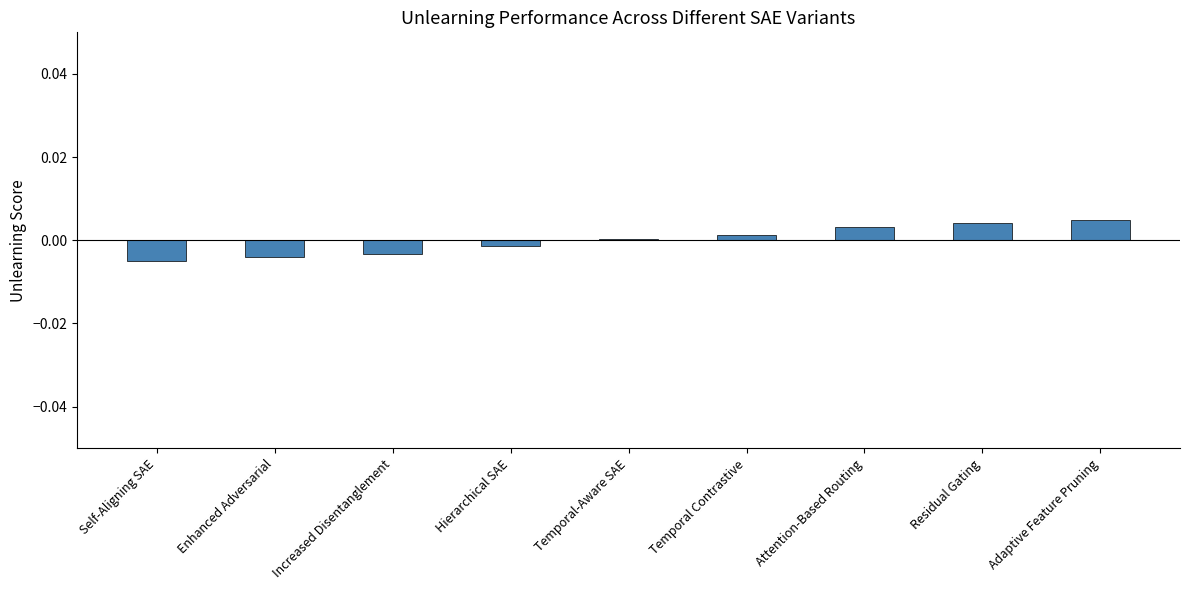

Rank the categories by value from highest to lowest.

Adaptive Feature Pruning, Residual Gating, Attention-Based Routing, Temporal Contrastive, Temporal-Aware SAE, Hierarchical SAE, Increased Disentanglement, Enhanced Adversarial, Self-Aligning SAE